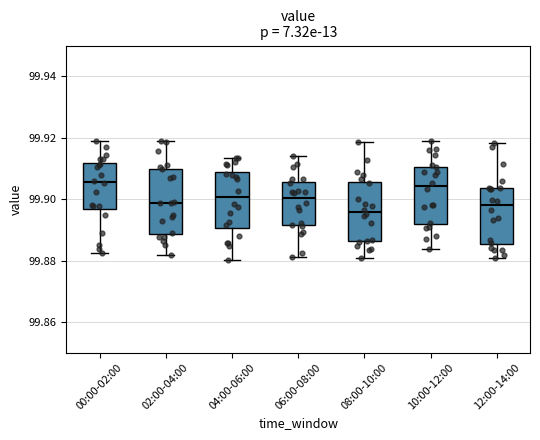

Reading left to right, transcribe this box plot: for each box, give where its median line is, the range the box spans, and where its two whiskers end, as read against the y-axis. The values are not printed on the chart, so give them approximately, as read against the axis.

00:00-02:00: median 99.906, box 99.896 to 99.912, whiskers 99.882 to 99.920
02:00-04:00: median 99.898, box 99.888 to 99.910, whiskers 99.882 to 99.918
04:00-06:00: median 99.900, box 99.890 to 99.908, whiskers 99.880 to 99.914
06:00-08:00: median 99.900, box 99.892 to 99.906, whiskers 99.882 to 99.914
08:00-10:00: median 99.896, box 99.886 to 99.906, whiskers 99.880 to 99.918
10:00-12:00: median 99.904, box 99.892 to 99.910, whiskers 99.884 to 99.918
12:00-14:00: median 99.898, box 99.886 to 99.904, whiskers 99.880 to 99.918